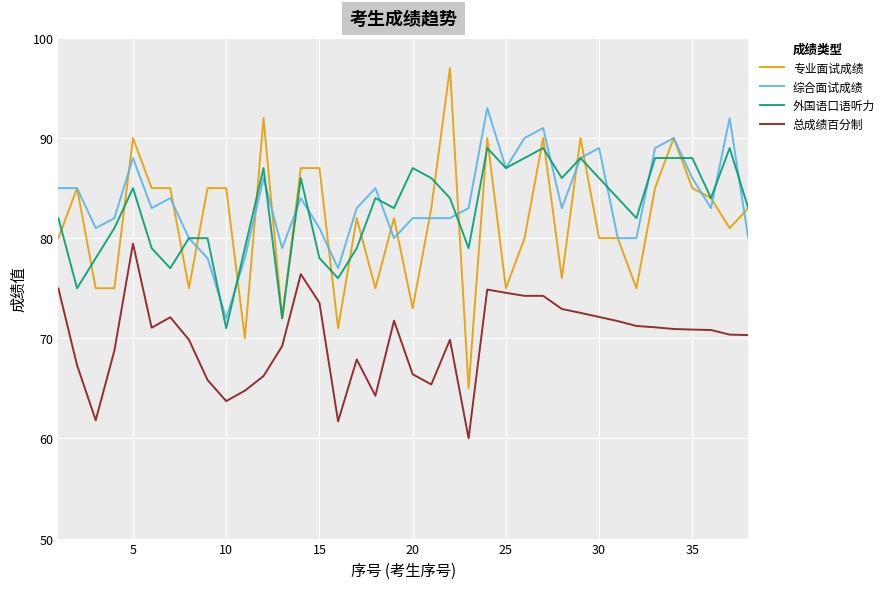

Rank the series by their maximum value, from highest to lowest.

专业面试成绩, 综合面试成绩, 外国语口语听力, 总成绩百分制